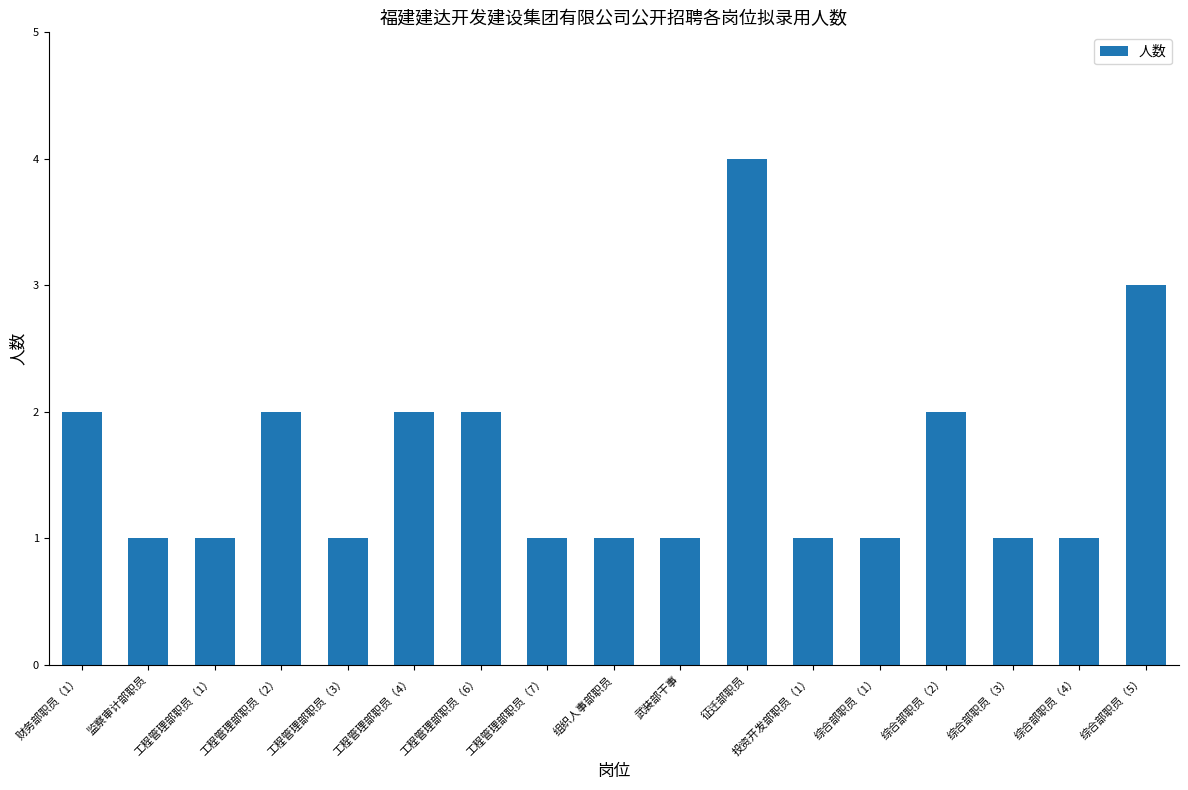

How many categories are shown in the chart?

17